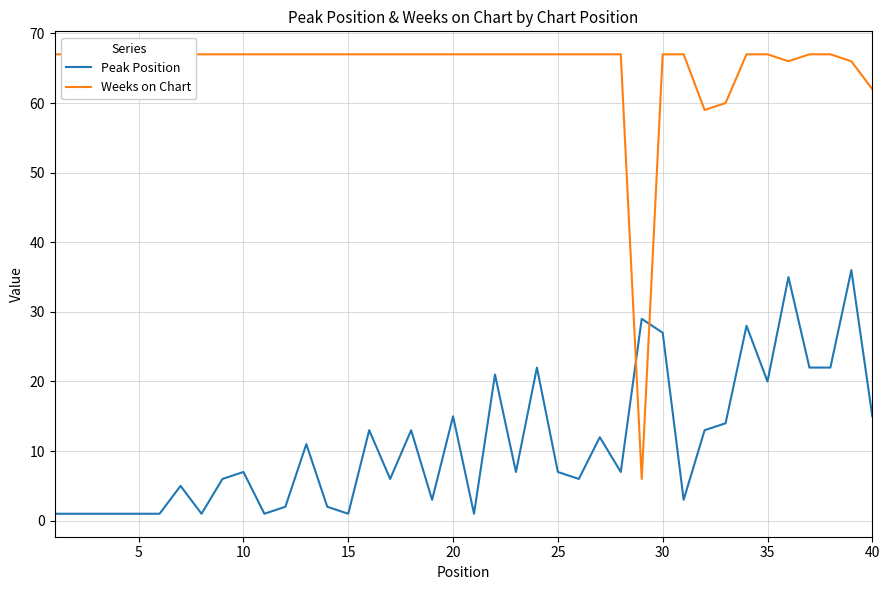

The value of Peak Position at 20 is 24. True or false?

False